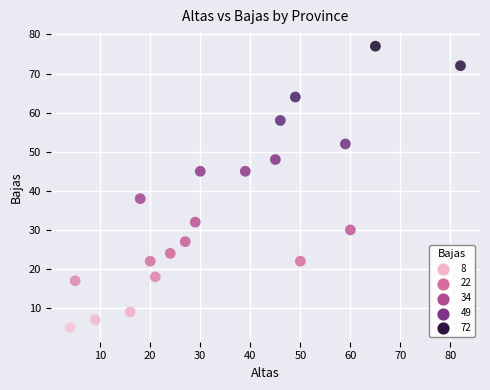

What is the range of X values (max minus min)?

78